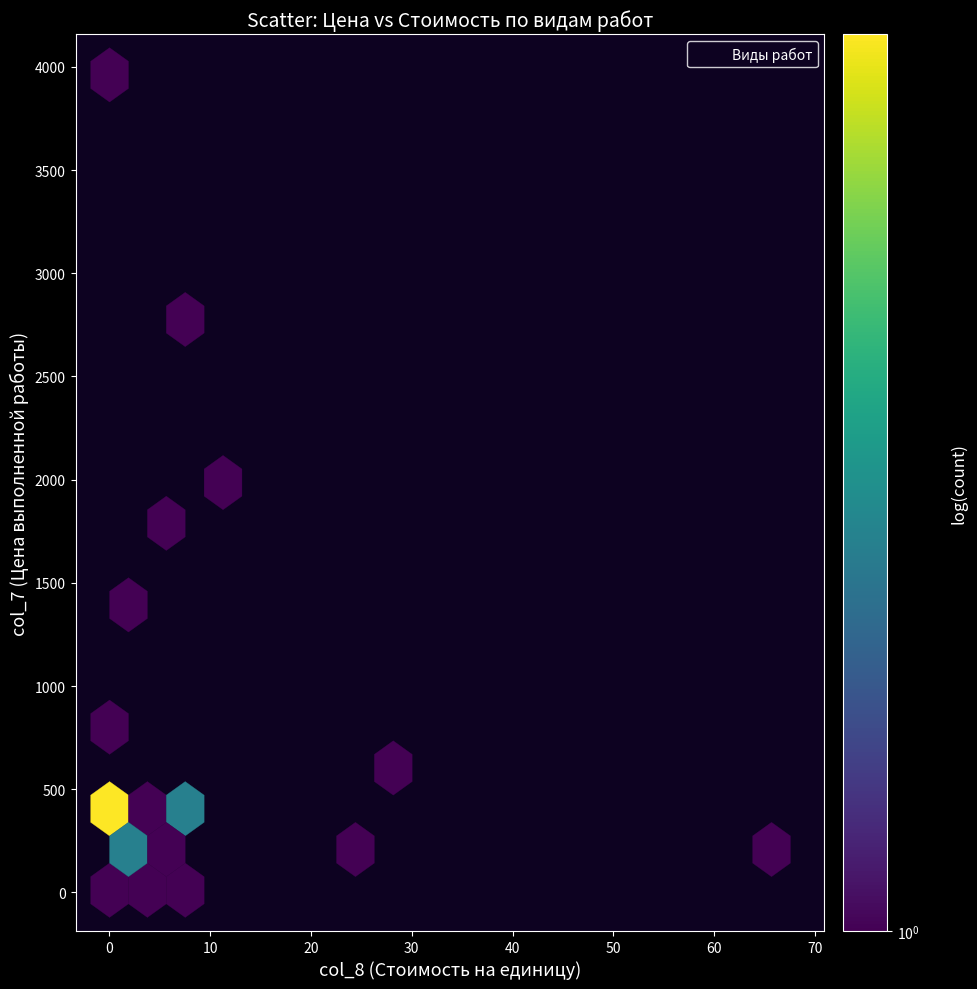

What Y value in the scatter plot is closest to 1985?

2083.0